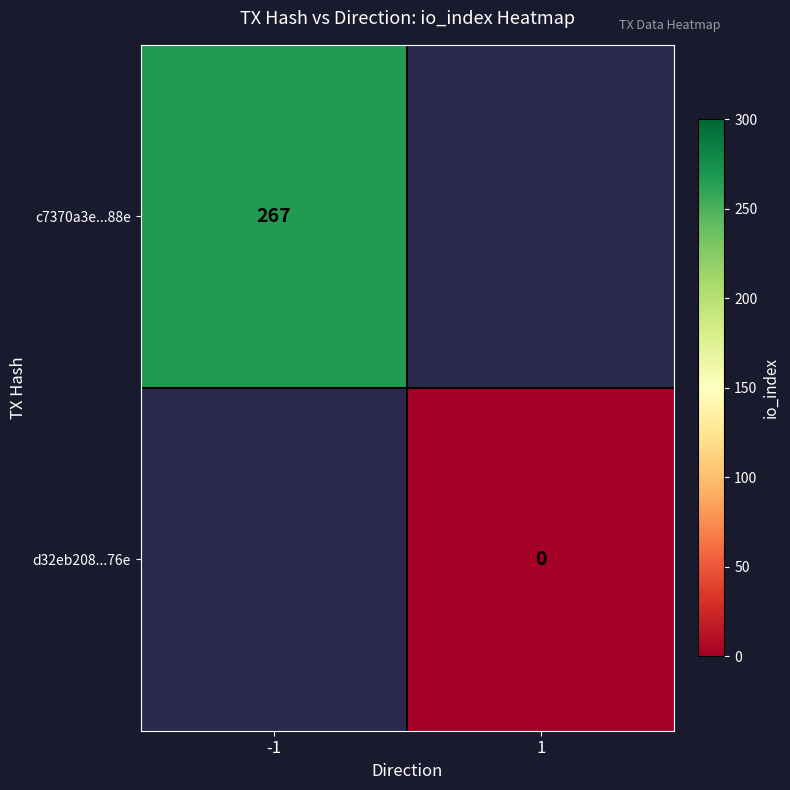

How many data points does each series have?

2